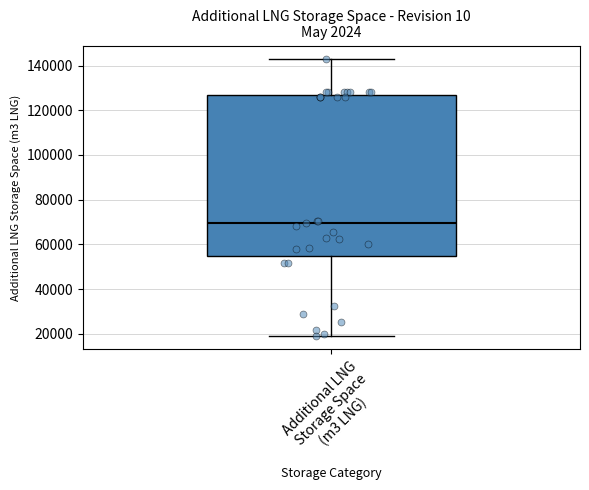

Where does the lower whisker of the box for Additional LNG Storage Space (m3 LNG) end on the y-axis? The values are not printed on the chart, so give them approximately, as read against the axis.

20000